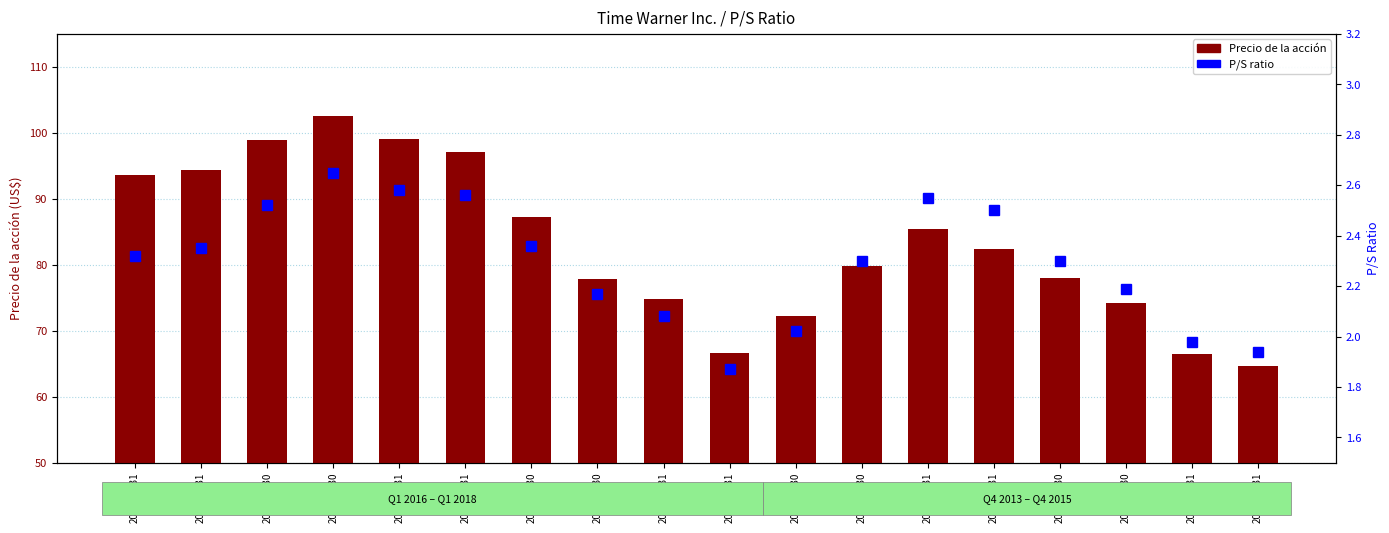

Reading right to left, list all the values displayed in this chart.

Precio de la acción: 64.7	66.5	74.2	78.0	82.4	85.5	79.8	72.2	66.7	74.8	77.8	87.3	97.1	99.0	102.5	99.0	94.4	93.7
P/S: 1.9	2.0	2.2	2.3	2.5	2.5	2.3	2.0	1.9	2.1	2.2	2.4	2.6	2.6	2.6	2.5	2.4	2.3